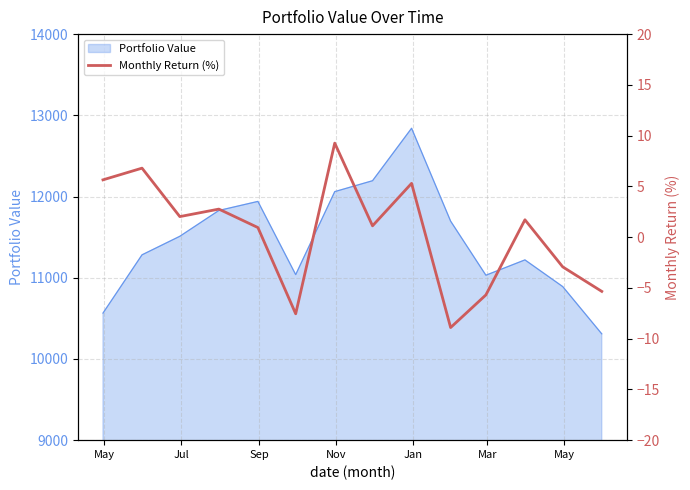

What is the sum of all values?

5.1